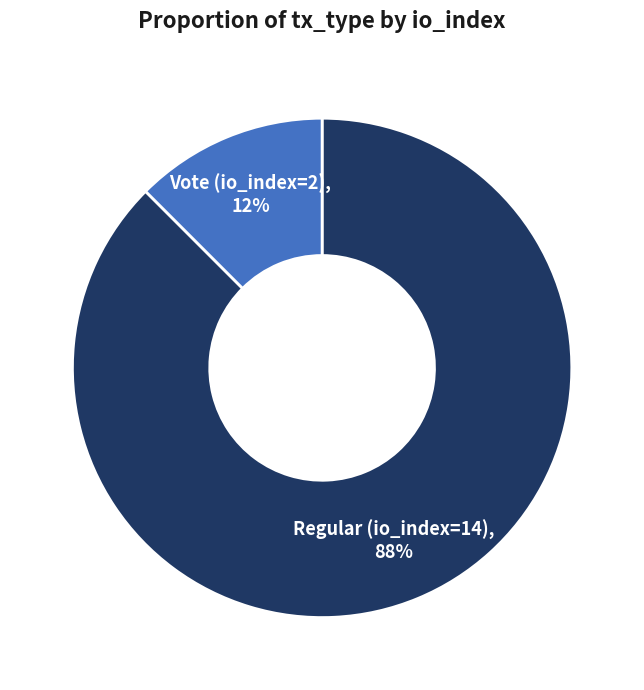

Does any single category account for the majority?

Yes